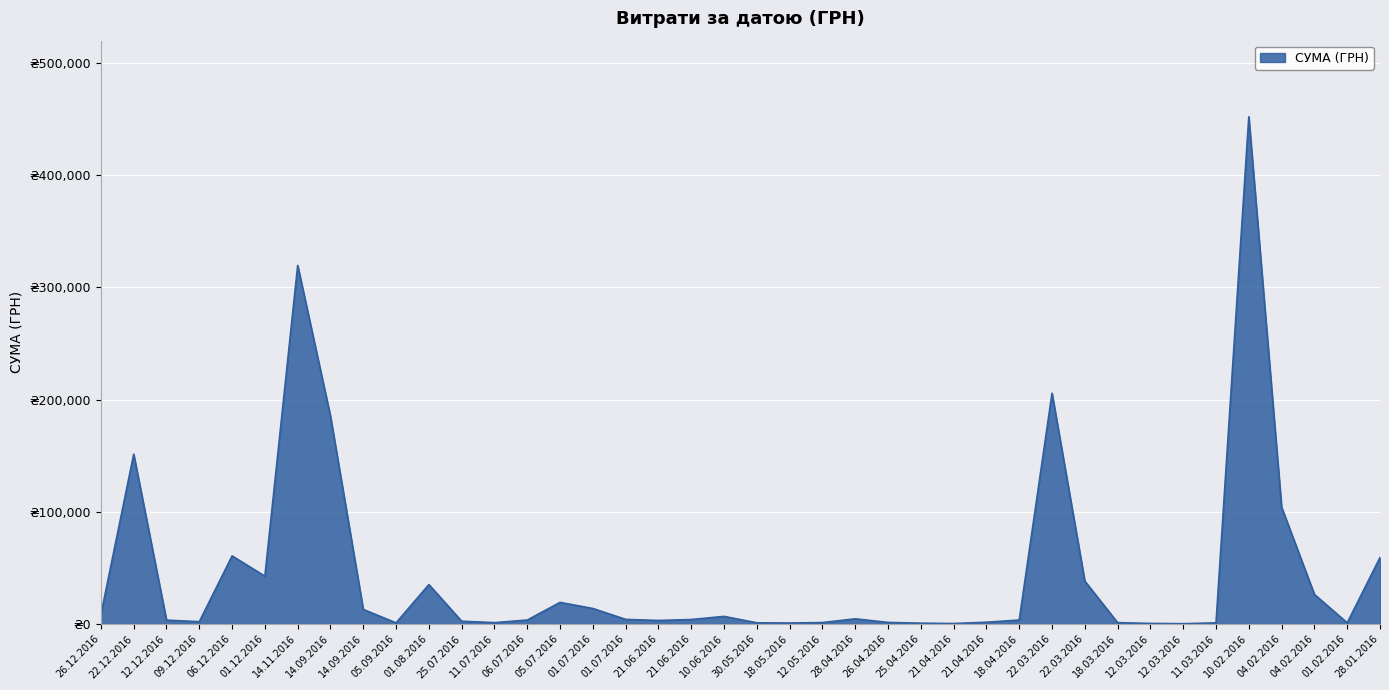

Does the chart display data point markers on the line(s)?

No